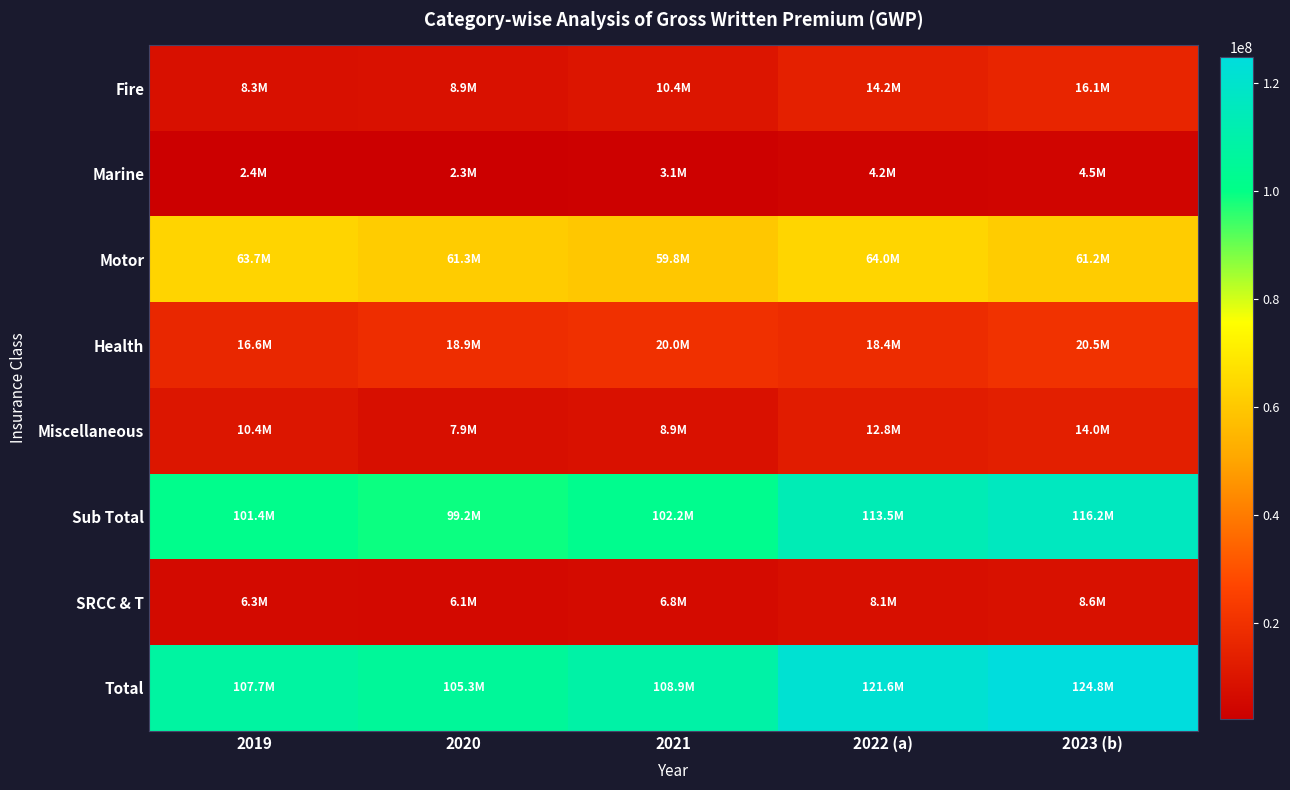

At how many categories does at least one series exceed 71118307?

5